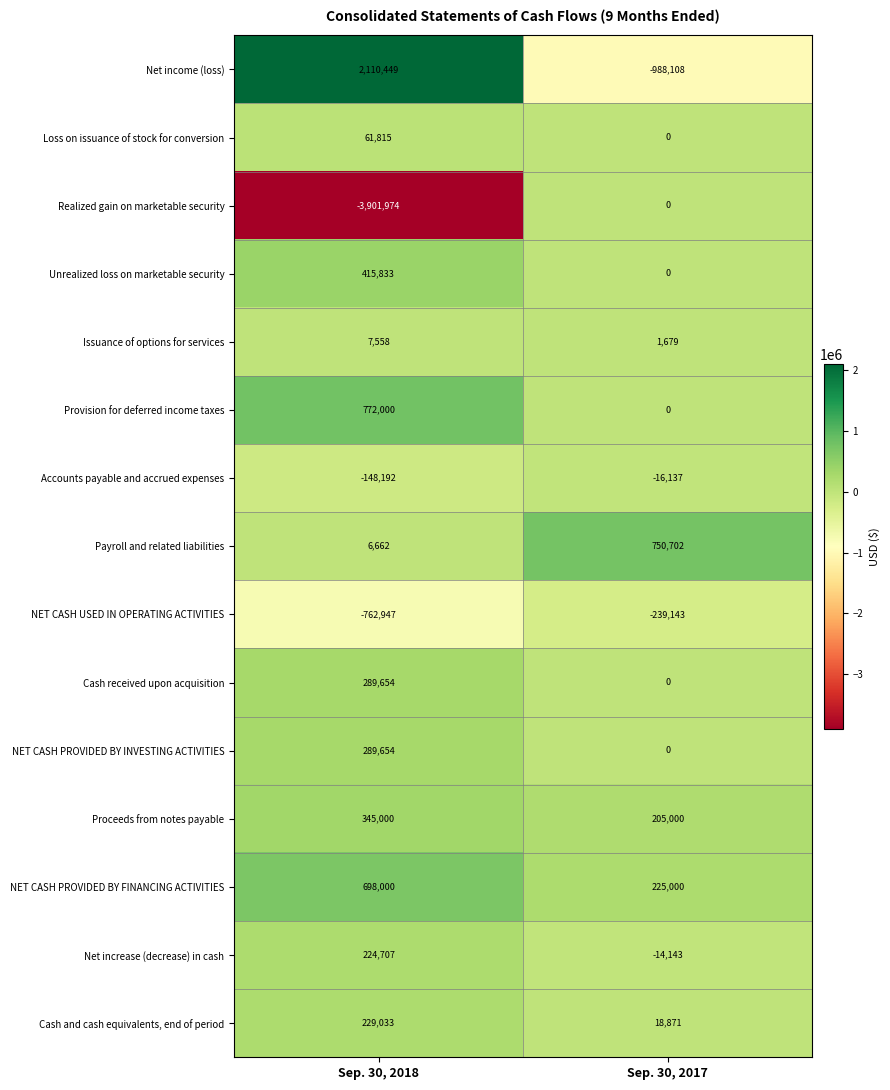

At which category is the sum across all series the highest?

Sep. 30, 2018